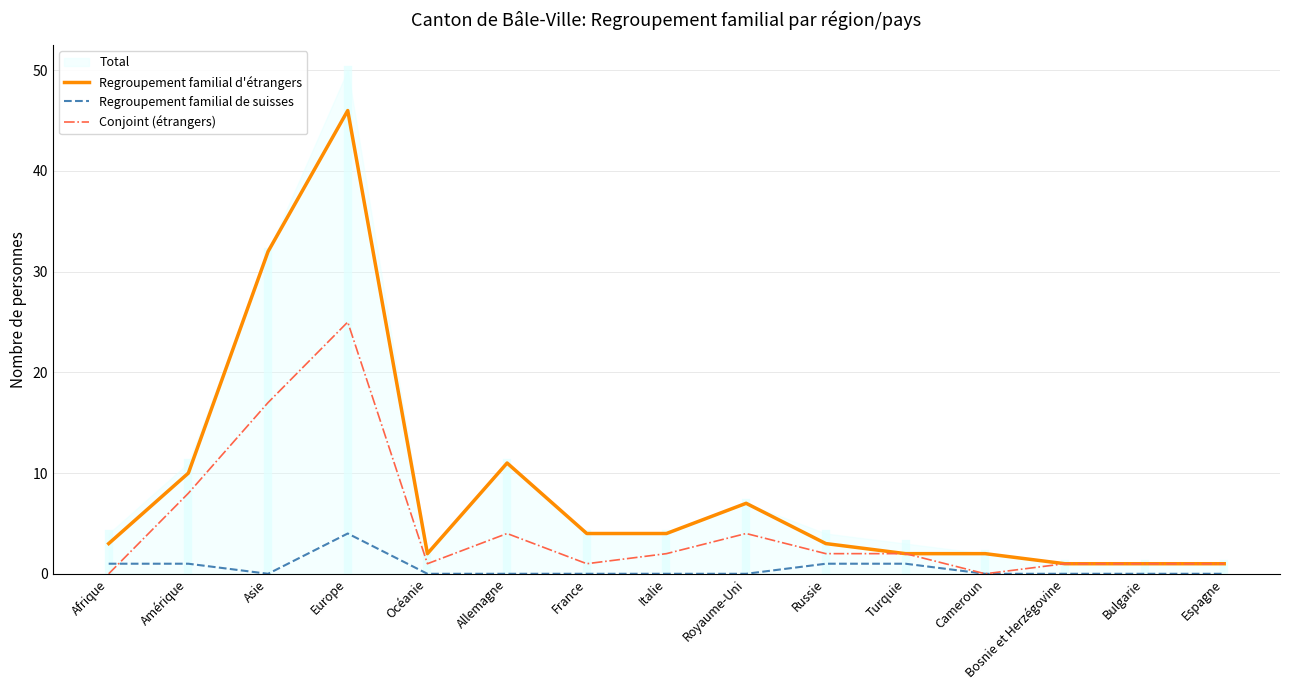

What is the difference between the Regroupement familial de suisses values at Afrique and France?

1